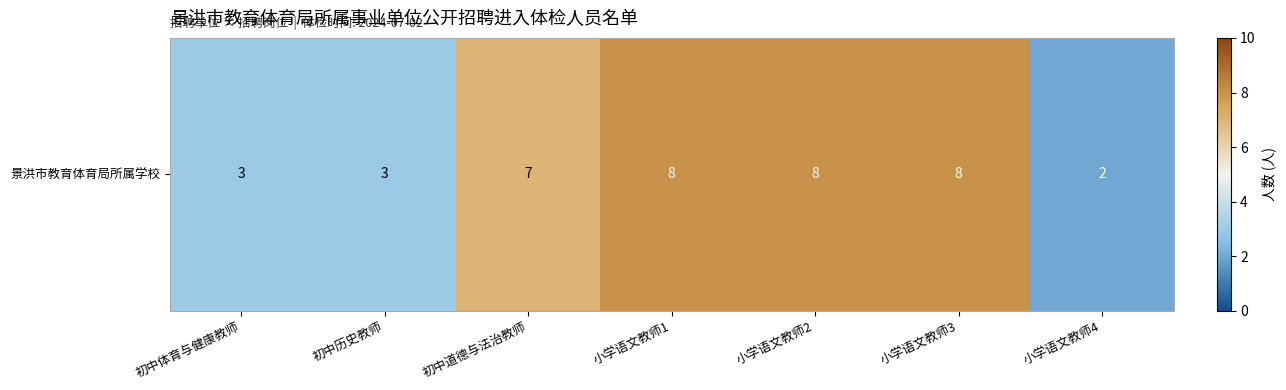

What is the sum of all values?

39